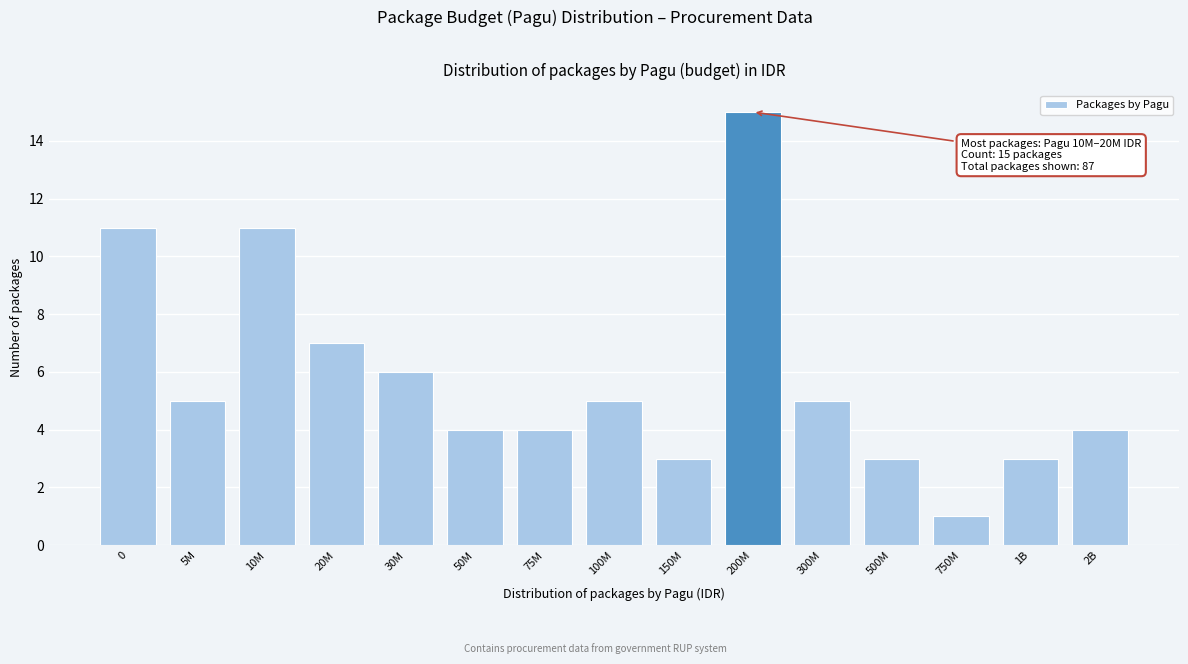

Reading left to right, transcribe all the data shown in this chart.

11	5	11	7	6	4	4	5	3	15	5	3	1	3	4